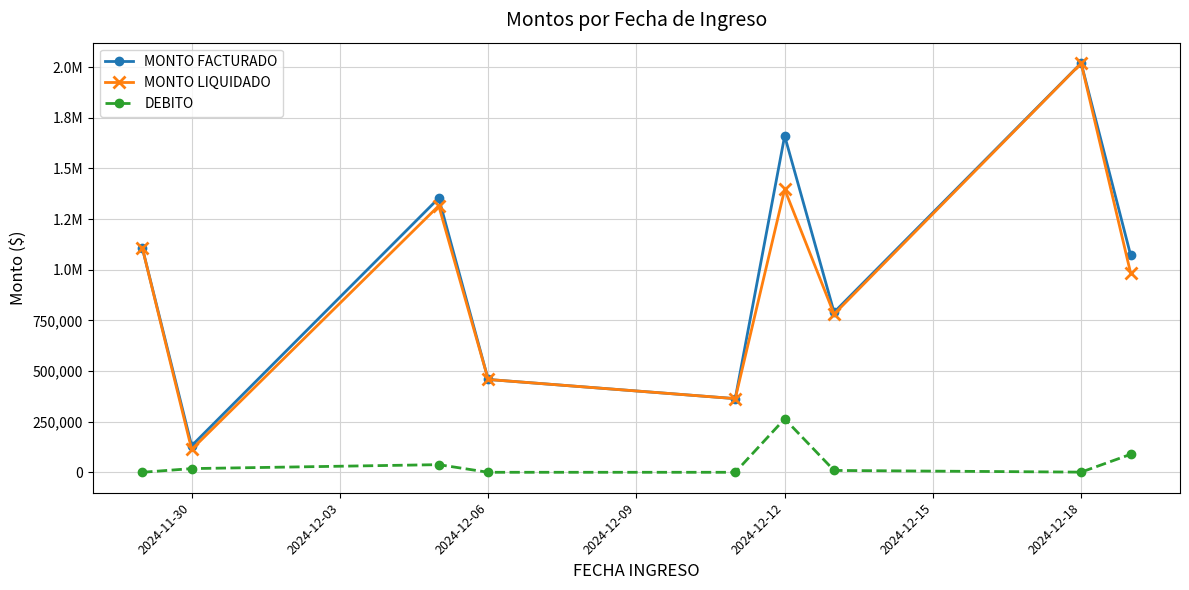

What are all the series names shown in the legend?

MONTO FACTURADO, MONTO LIQUIDADO, DEBITO